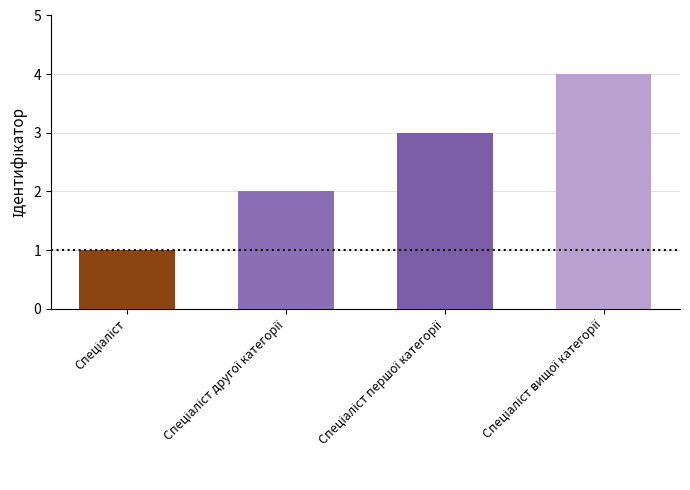

What is the difference between the maximum and minimum values?

3